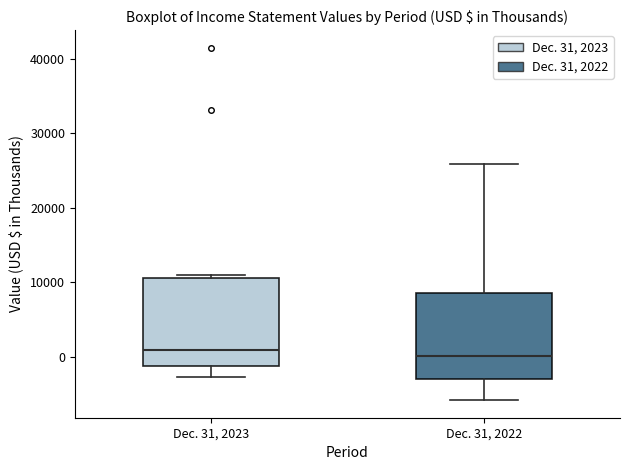

Reading left to right, transcribe this box plot: for each box, give where its median line is, the range the box spans, and where its two whiskers end, as read against the y-axis. The values are not printed on the chart, so give them approximately, as read against the axis.

Dec. 31, 2023: median 1000, box -1000 to 11000, whiskers -3000 to 11000 (just above the box's upper edge)
Dec. 31, 2022: median 0, box -3000 to 9000, whiskers -6000 to 26000